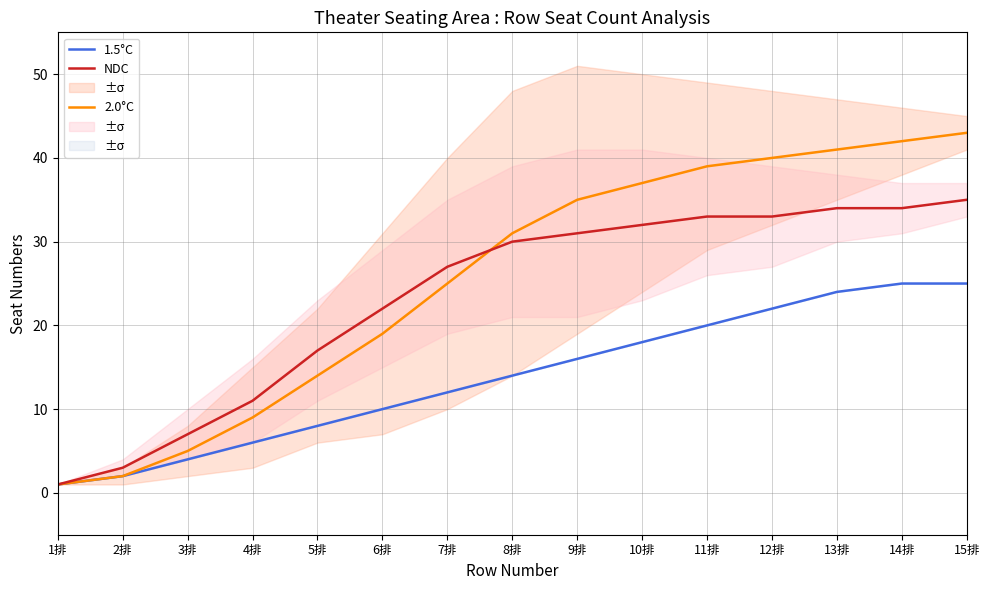

Reading right to left, transcribe all the data shown in this chart.

1.5°C: 25	25	24	22	20	18	16	14	12	10	8	6	4	2	1
2.0°C: 43	42	41	40	39	37	35	31	25	19	14	9	5	2	1
NDC: 35	34	34	33	33	32	31	30	27	22	17	11	7	3	1